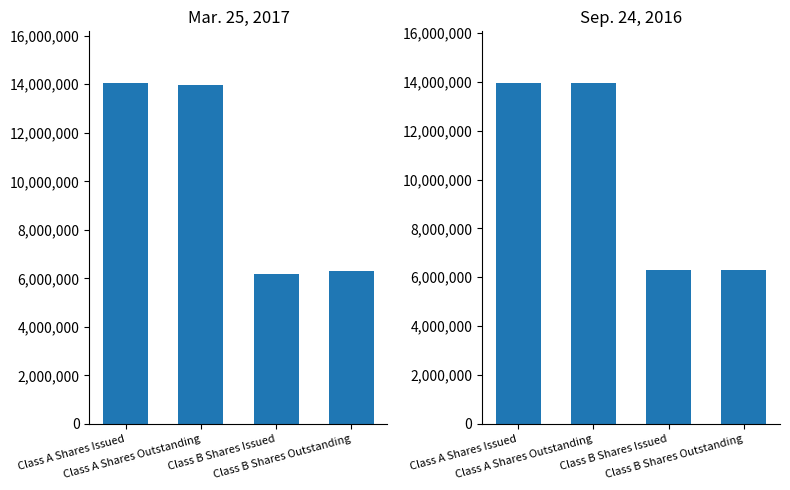

Reading left to right, extract all data points from this chart.

Mar. 25, 2017: Class A Shares Issued=14071251	Class A Shares Outstanding=13966476	Class B Shares Issued=6188525	Class B Shares Outstanding=6293300
Sep. 24, 2016: Class A Shares Issued=13966476	Class A Shares Outstanding=13966476	Class B Shares Issued=6293300	Class B Shares Outstanding=6293300